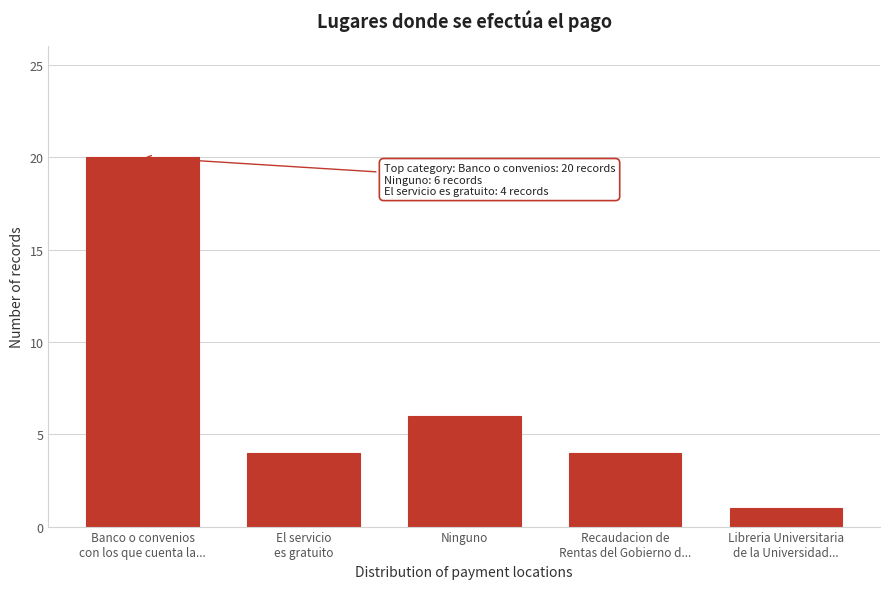

Reading left to right, list all the values displayed in this chart.

20	4	6	4	1